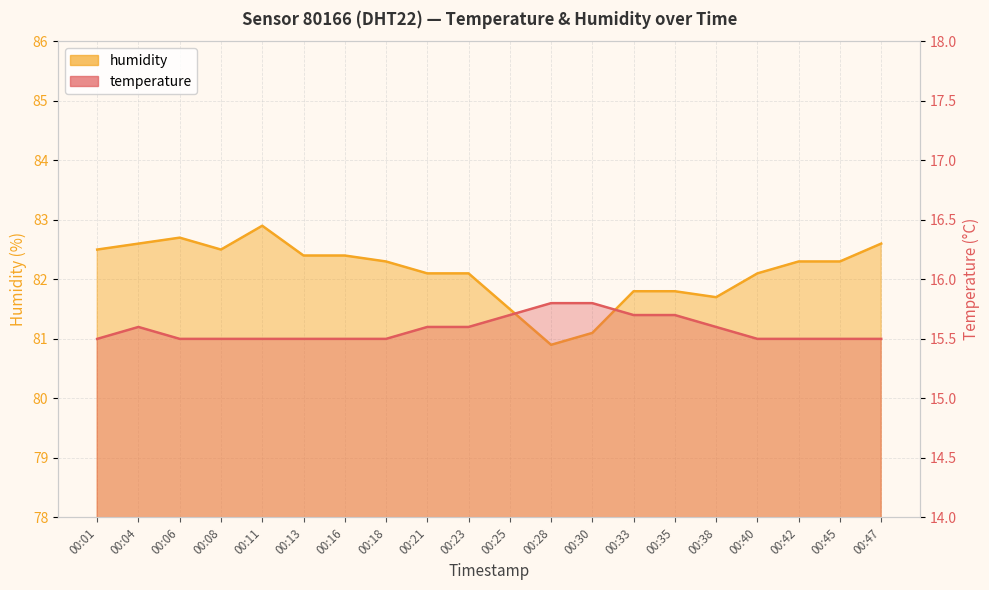

What are all the series names shown in the legend?

temperature, humidity